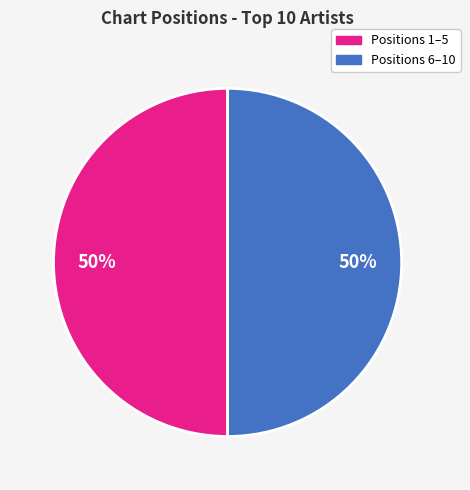

To the nearest percent, what is the difference between the largest and smallest slice percentages?

0%